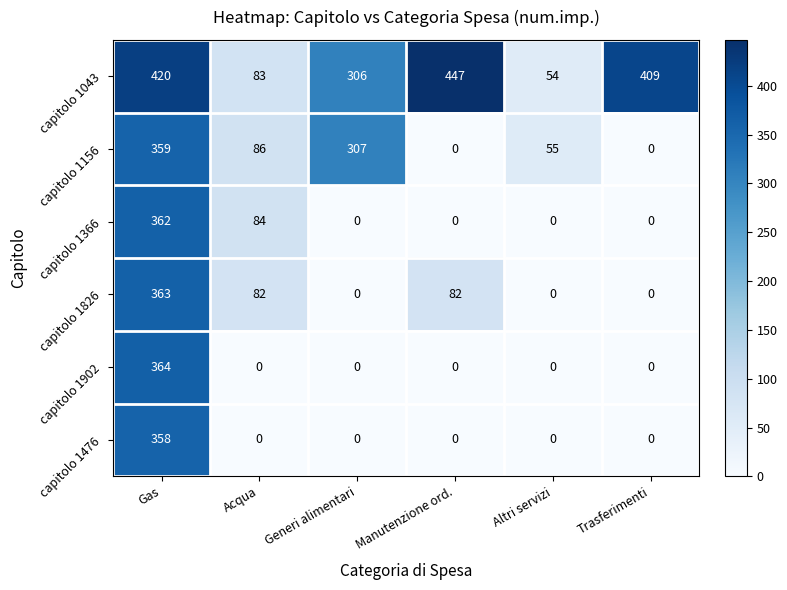

The value of capitolo 1366 at Trasferimenti is 211. True or false?

False